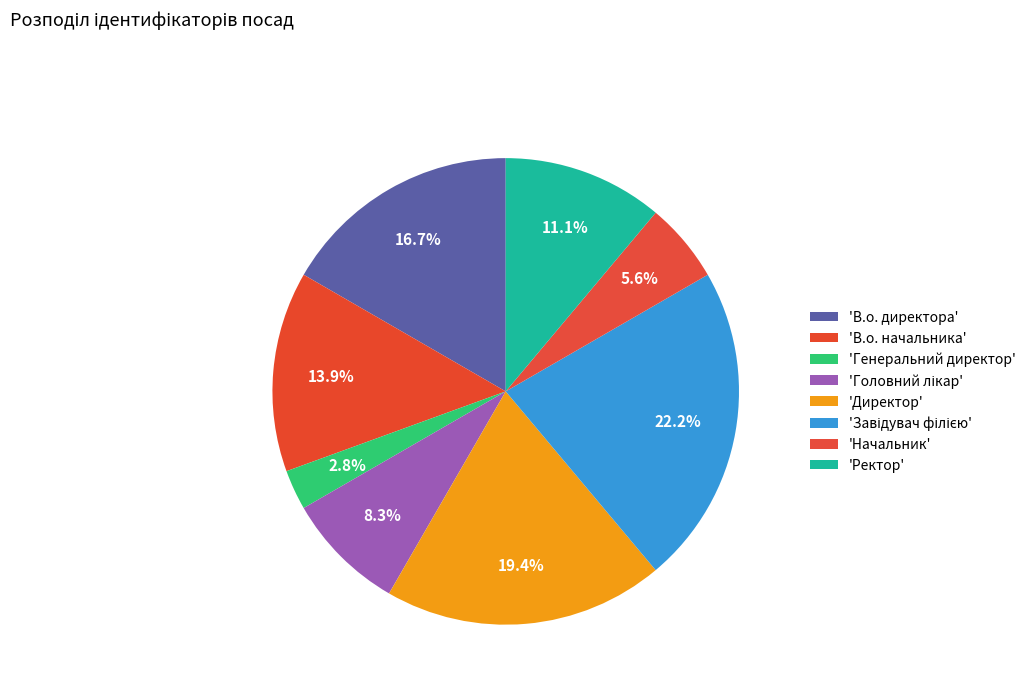

Count the number of slices in the pie.

8